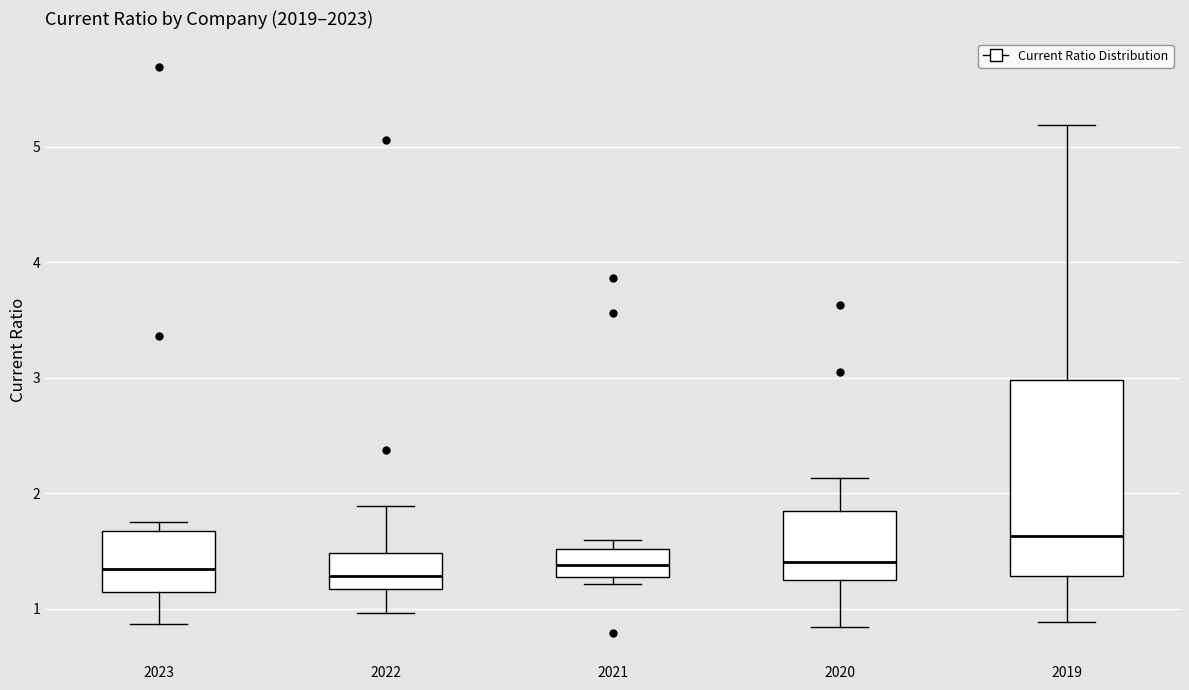

Reading left to right, transcribe this box plot: for each box, give where its median line is, the range the box spans, and where its two whiskers end, as read against the y-axis. The values are not printed on the chart, so give them approximately, as read against the axis.

2023: median 1.3, box 1.1 to 1.7, whiskers 0.9 to 1.8
2022: median 1.3, box 1.2 to 1.5, whiskers 1.0 to 1.9
2021: median 1.4, box 1.3 to 1.5, whiskers 1.2 to 1.6
2020: median 1.4, box 1.2 to 1.8, whiskers 0.8 to 2.1
2019: median 1.6, box 1.3 to 3.0, whiskers 0.9 to 5.2